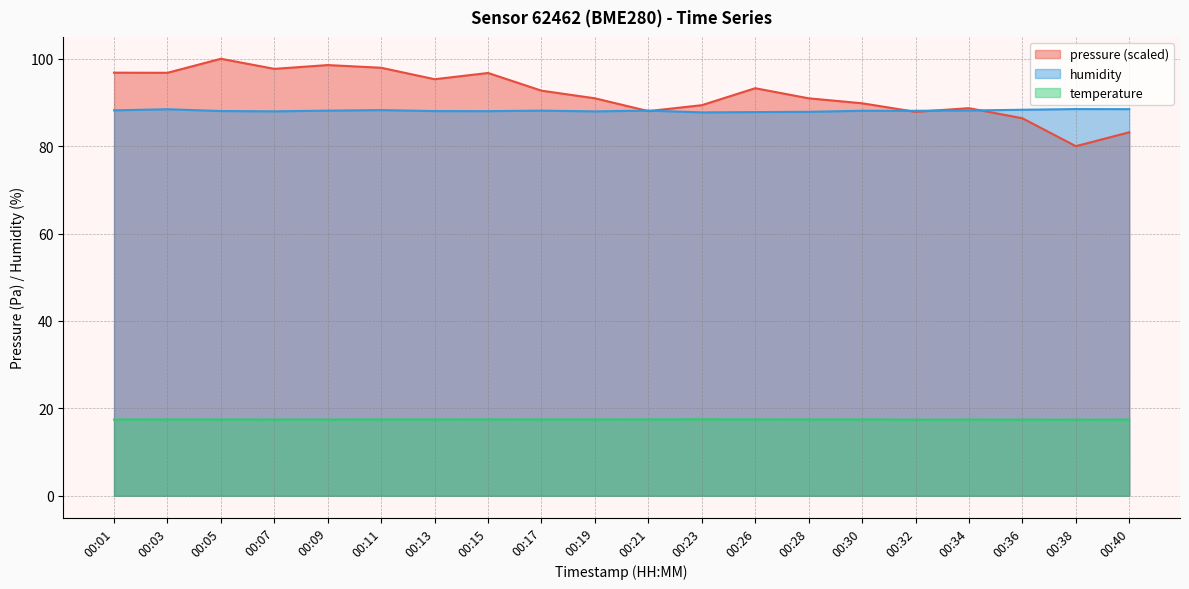

The value of pressure at 00:17 is 127.6. True or false?

False